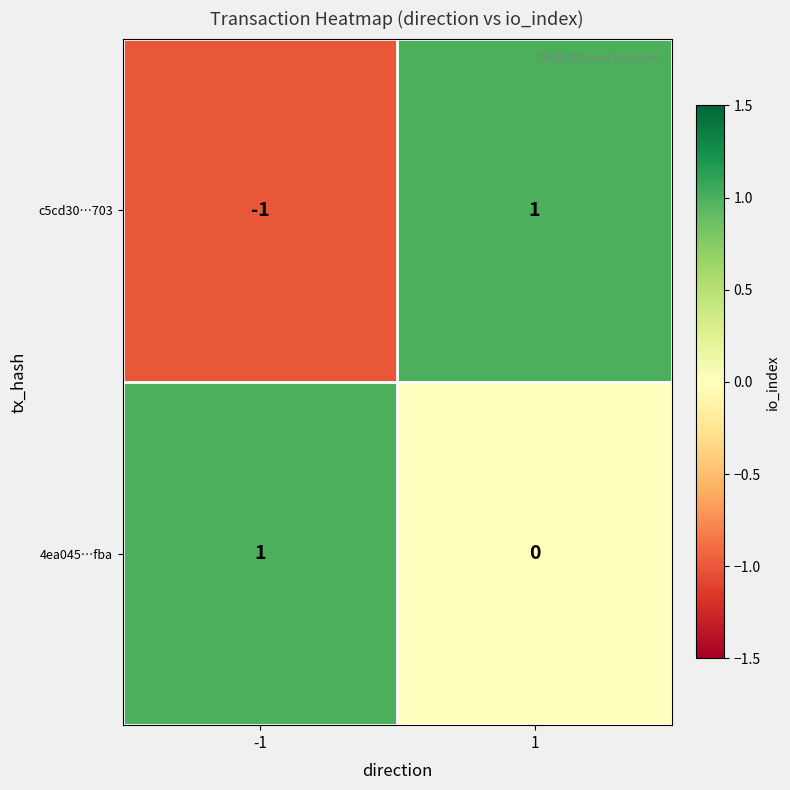

Rank the series at -1 from highest to lowest value.

4ea045…fba, c5cd30…703